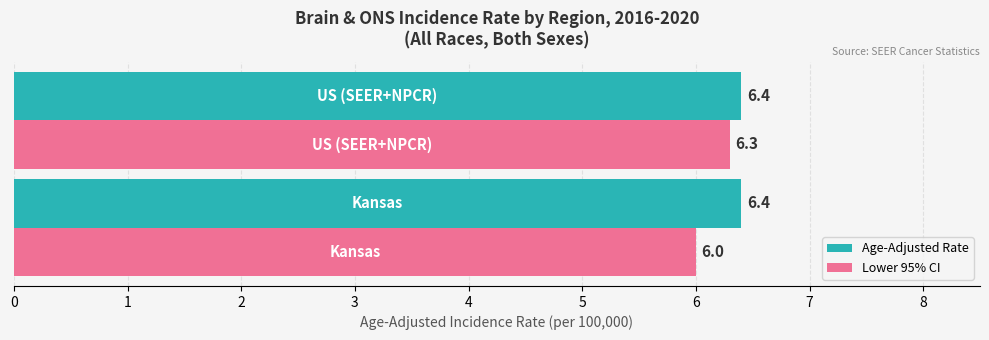

What is the difference between the maximum and minimum values in the Lower 95% CI series?

0.3